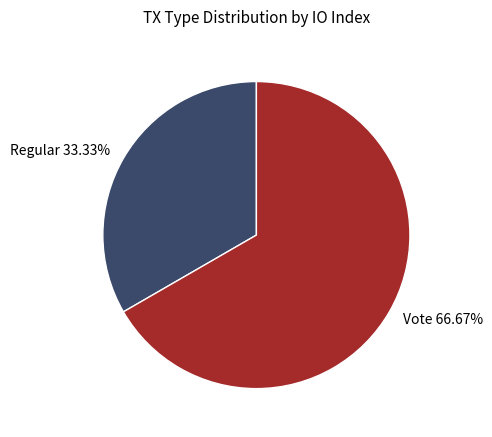

Count the number of slices in the pie.

2